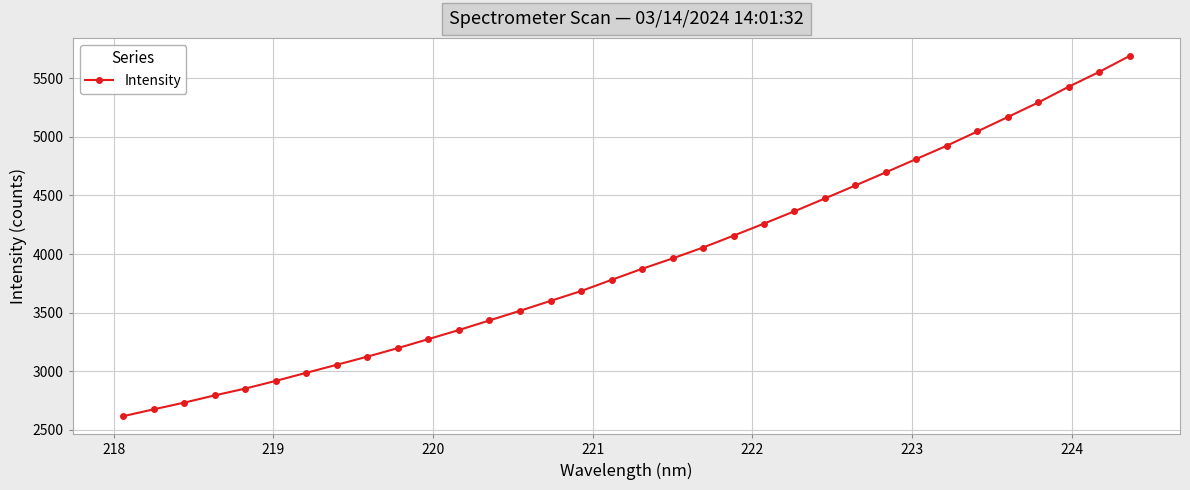

What is the difference between the maximum and minimum values?

3074.4